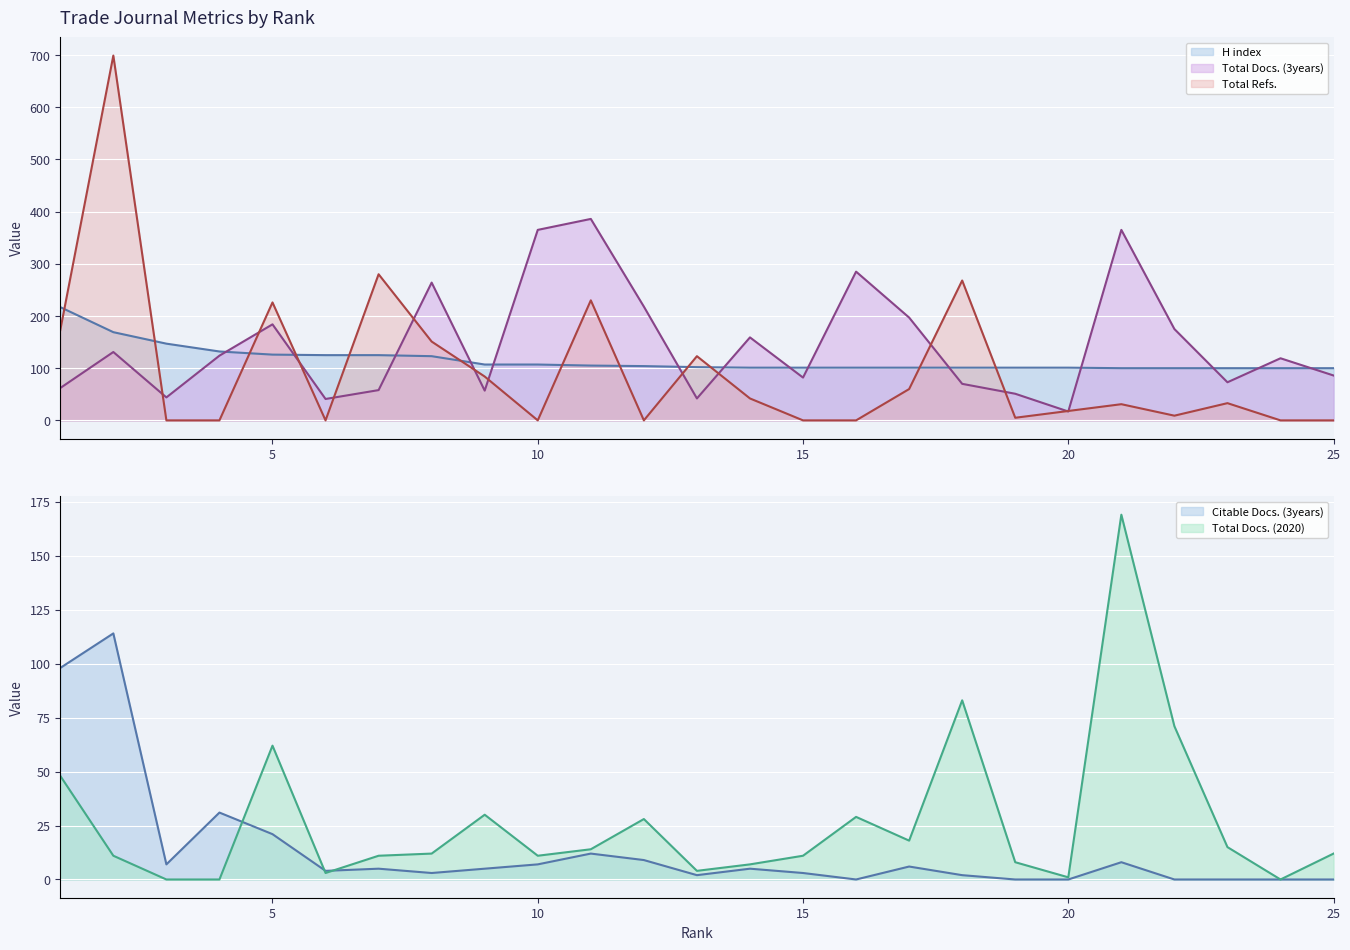

Which series changed the most between 5 and 13?

Total Docs. (3years)